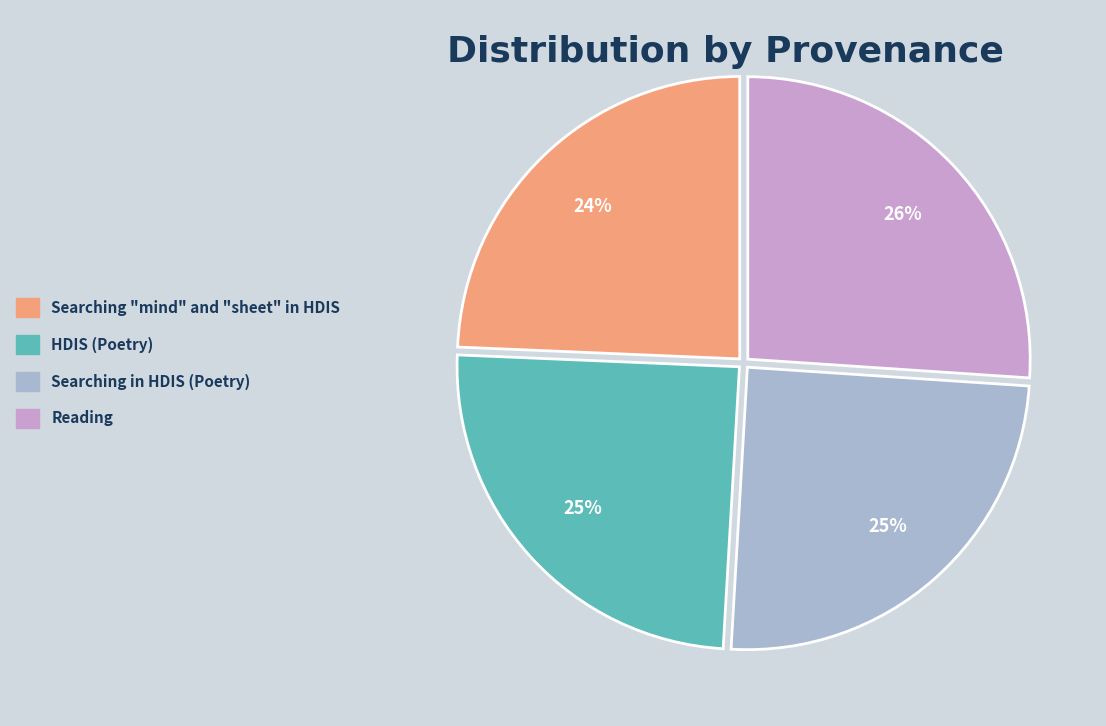

What is the ratio of the value at HDIS (Poetry) to the value at Searching "mind" and "sheet" in HDIS?

1.0